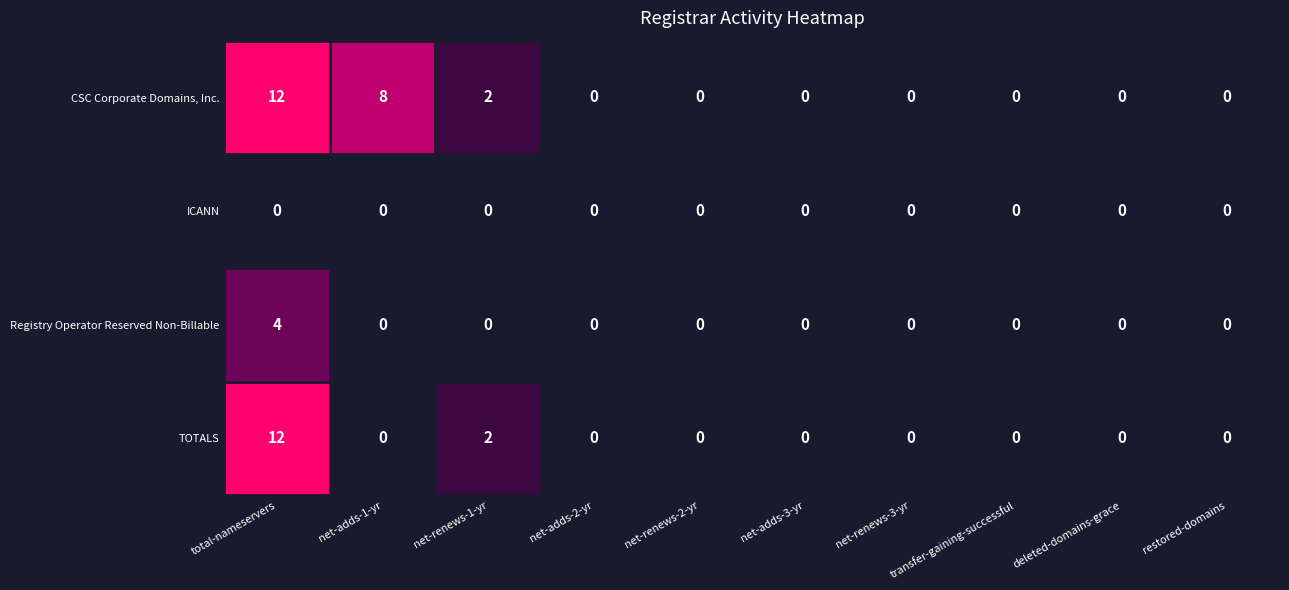

What is the total value across all series at net-renews-1-yr?

4